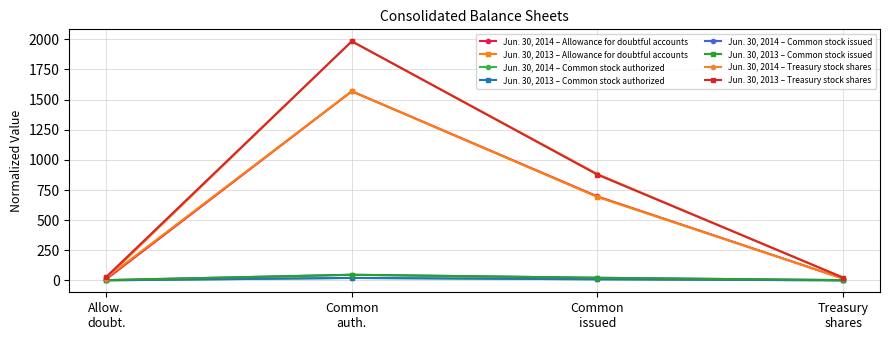

How many data points in Jun. 30, 2014 – Allowance for doubtful accounts are above 696?

2